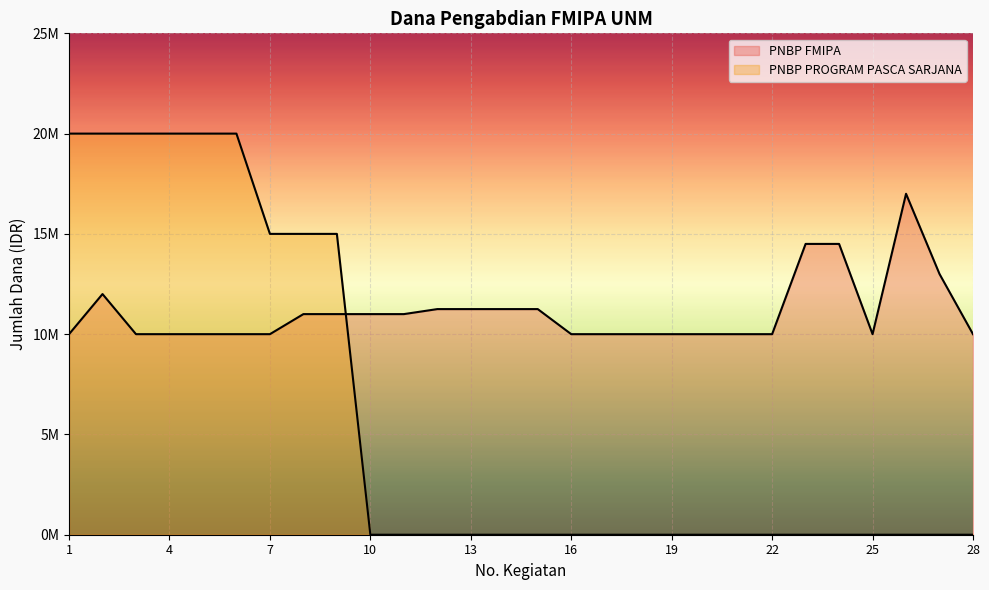

Which series has the widest spread of values?

PNBP PROGRAM PASCA SARJANA